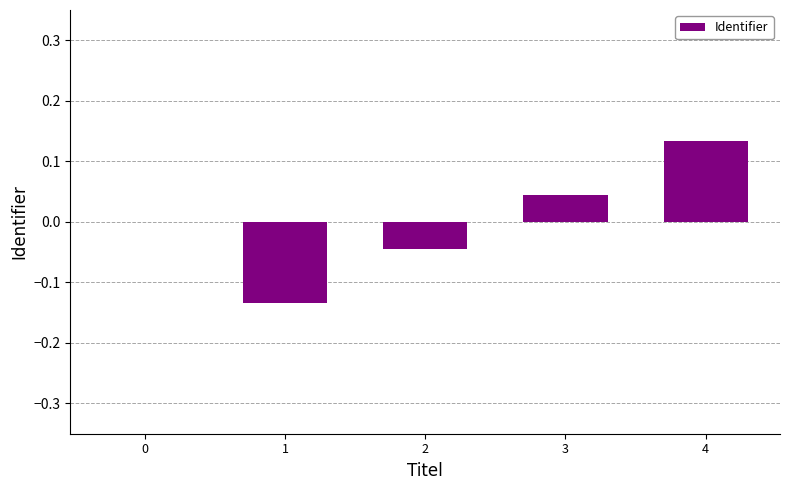

Which has a higher value, 3 or 1?

3